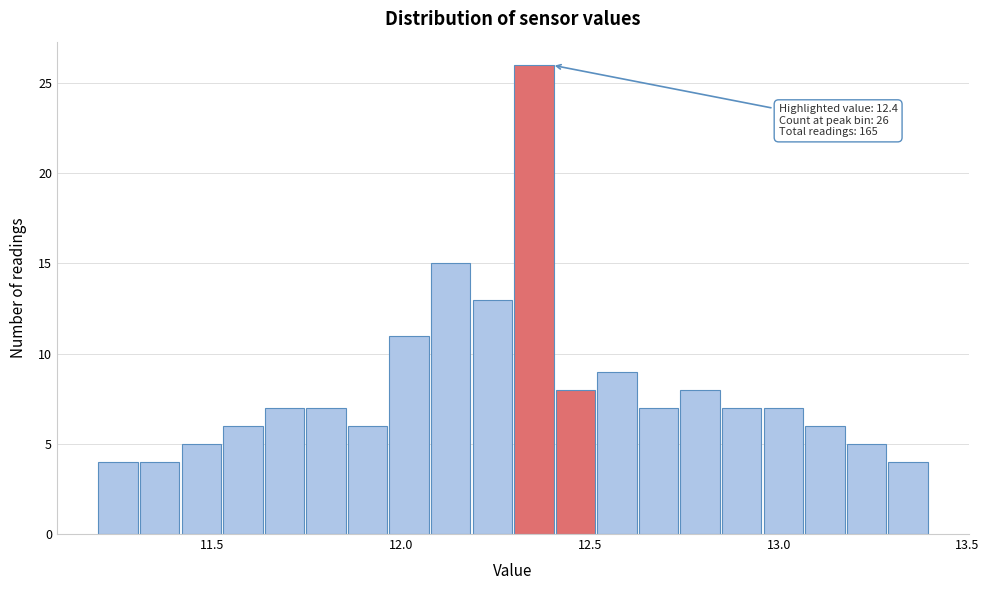

Read against the x-axis, roughly where is the centre of the tallest bar?

12.35